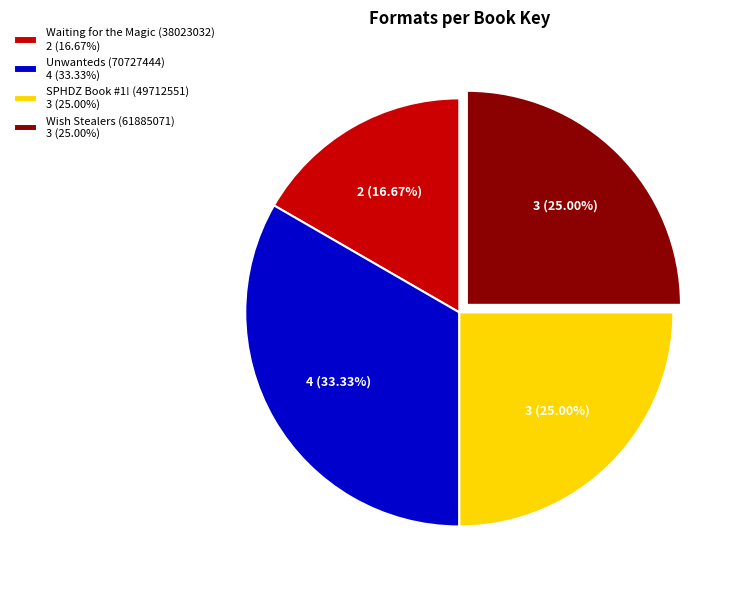

To the nearest percent, what is the difference between the SPHDZ Book #1! (49712551) and Unwanteds (70727444) slice percentages?

8%